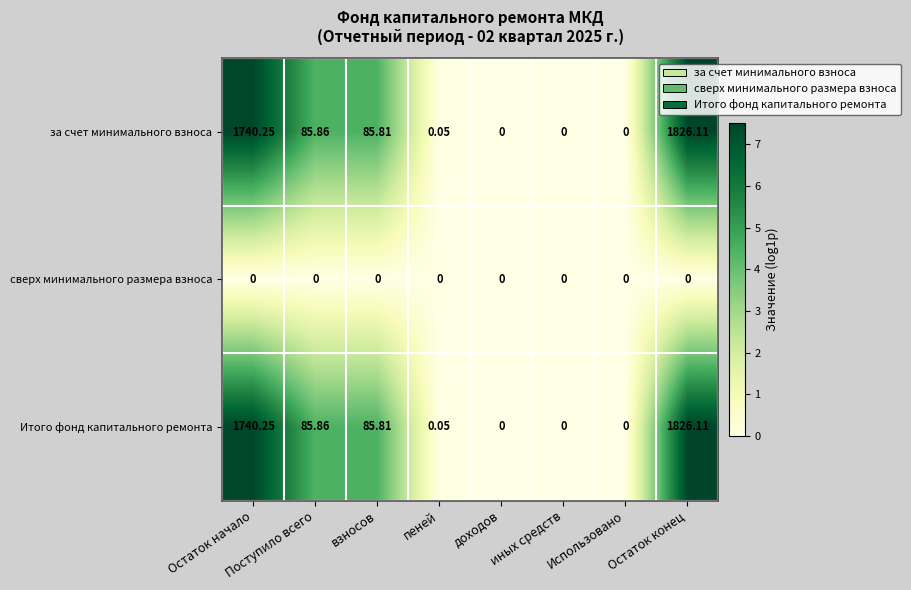

At which category is the sum across all series the highest?

Остаток конец